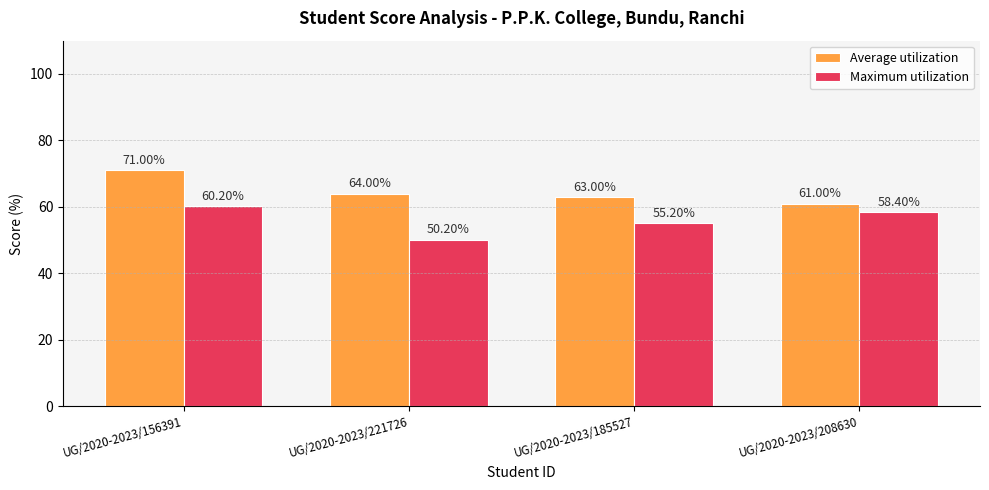

Rank the categories by Average utilization value from lowest to highest.

UG/2020-2023/208630, UG/2020-2023/185527, UG/2020-2023/221726, UG/2020-2023/156391